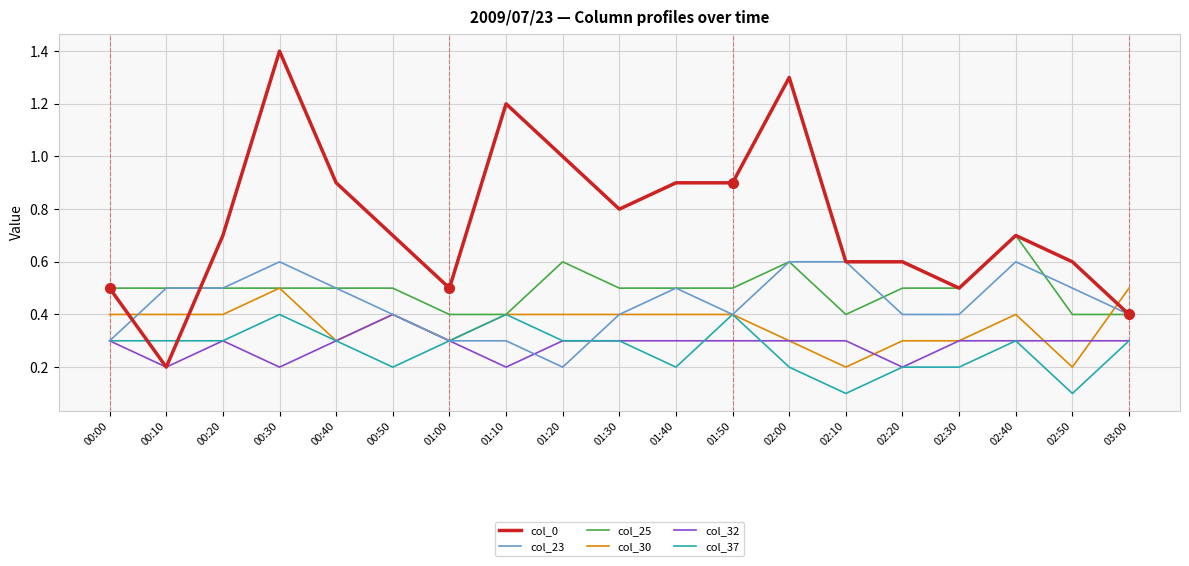

Does the chart display data point markers on the line(s)?

No